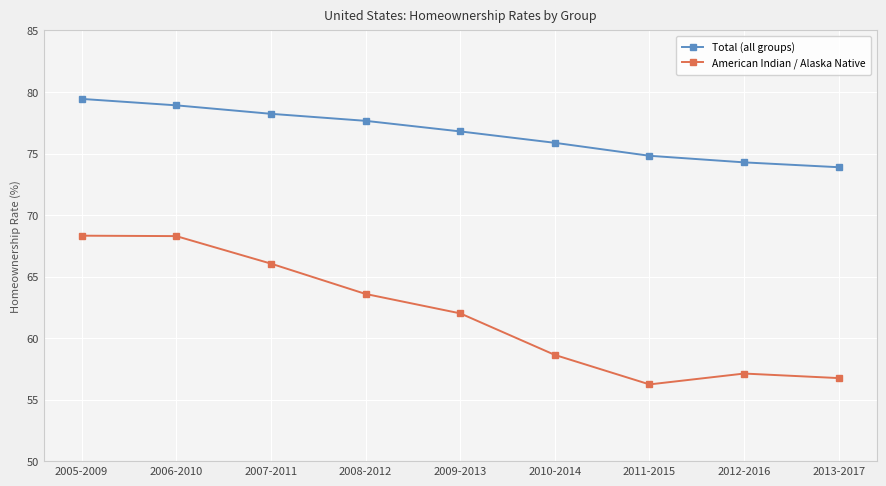

At which category does American Indian / Alaska Native reach its first local valley?

2011-2015